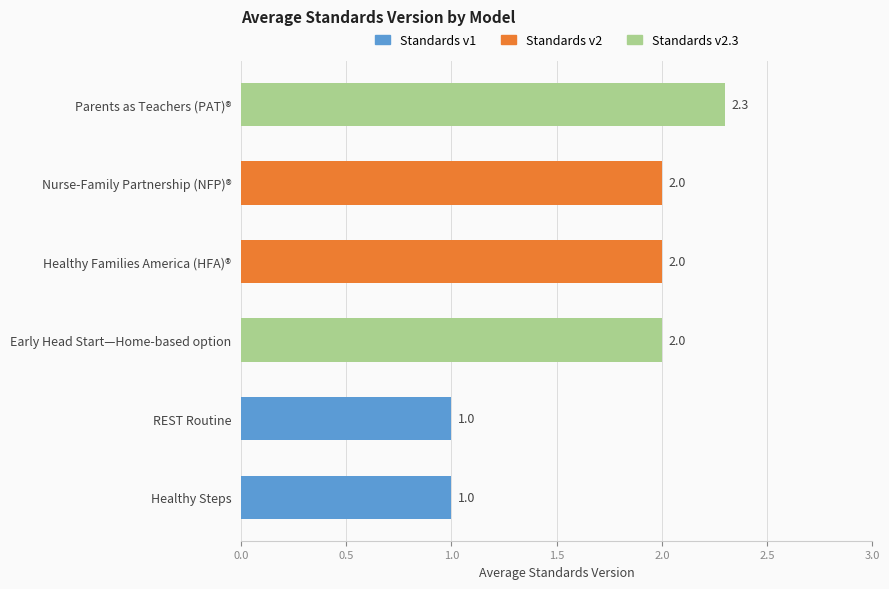

How many distinct data groups are displayed?

1